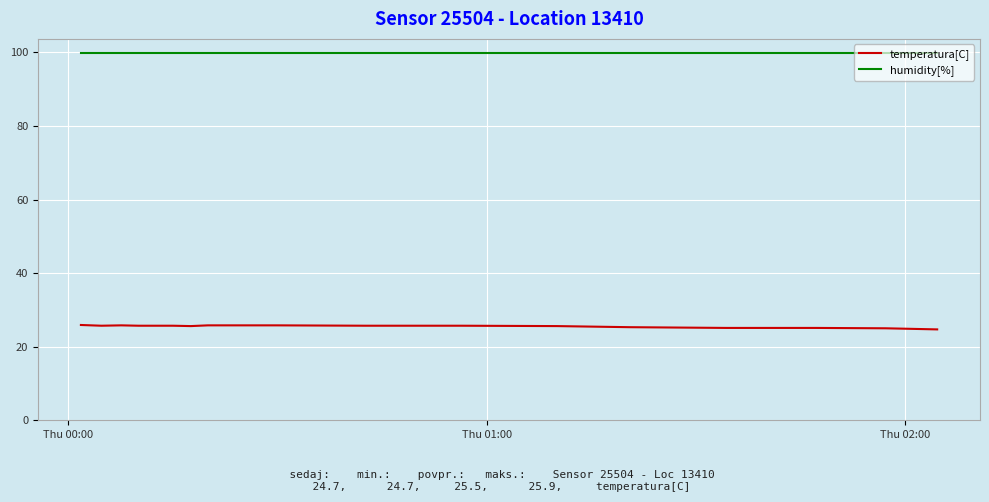

Does the chart have visible grid lines?

Yes